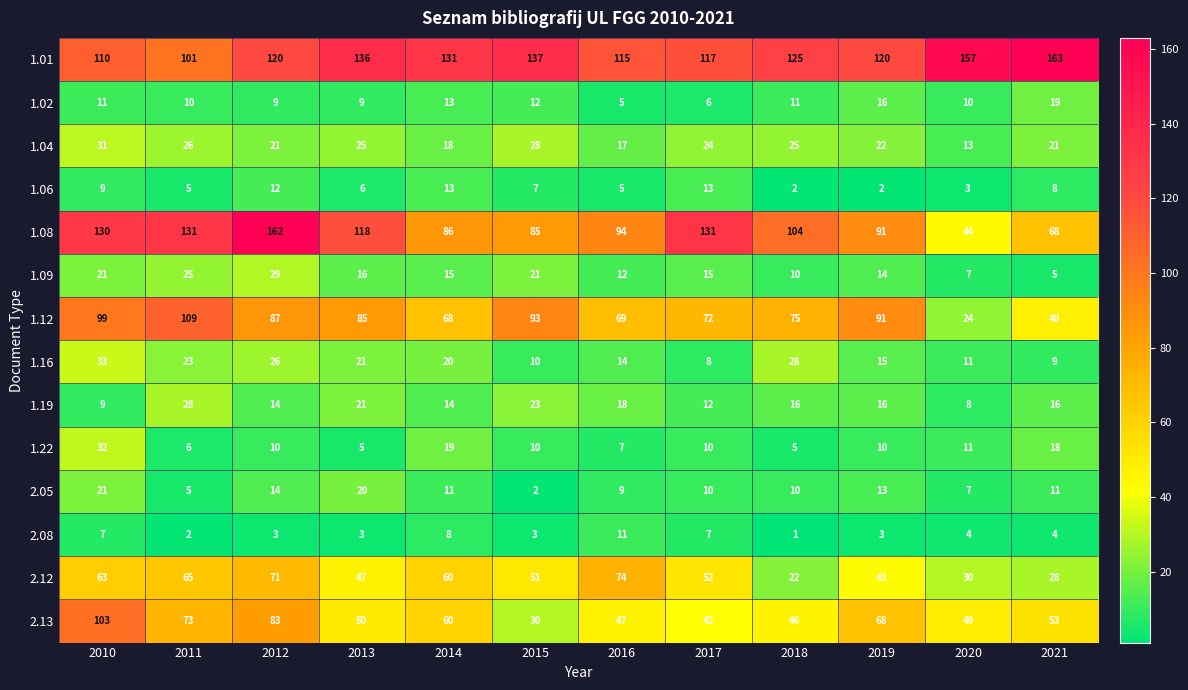

At which label does 1.12 first exceed 85?

2010